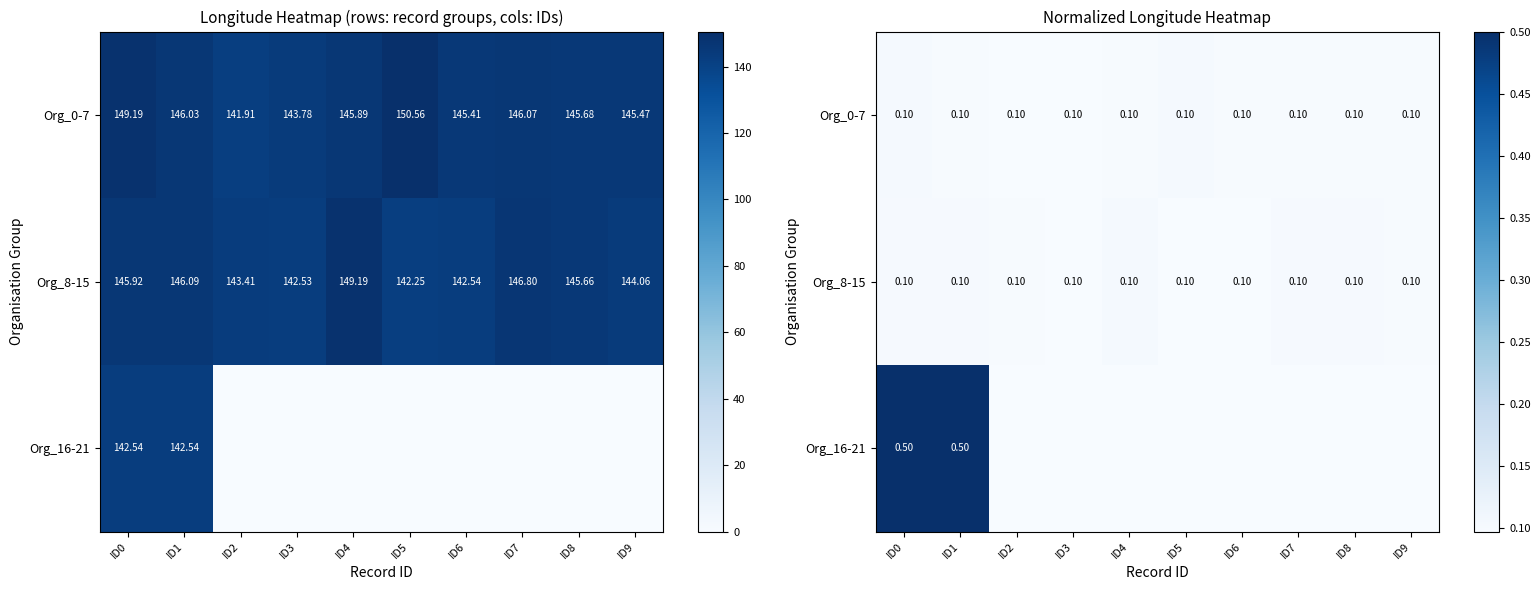

At how many categories does at least one series exceed 0?

10